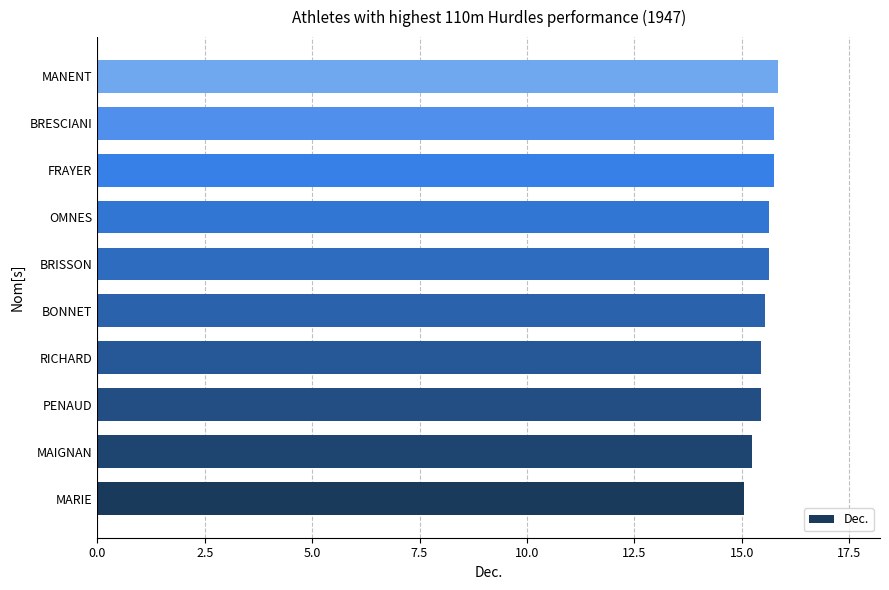

What is the ratio of the value at MAIGNAN to the value at BRISSON?

1.0